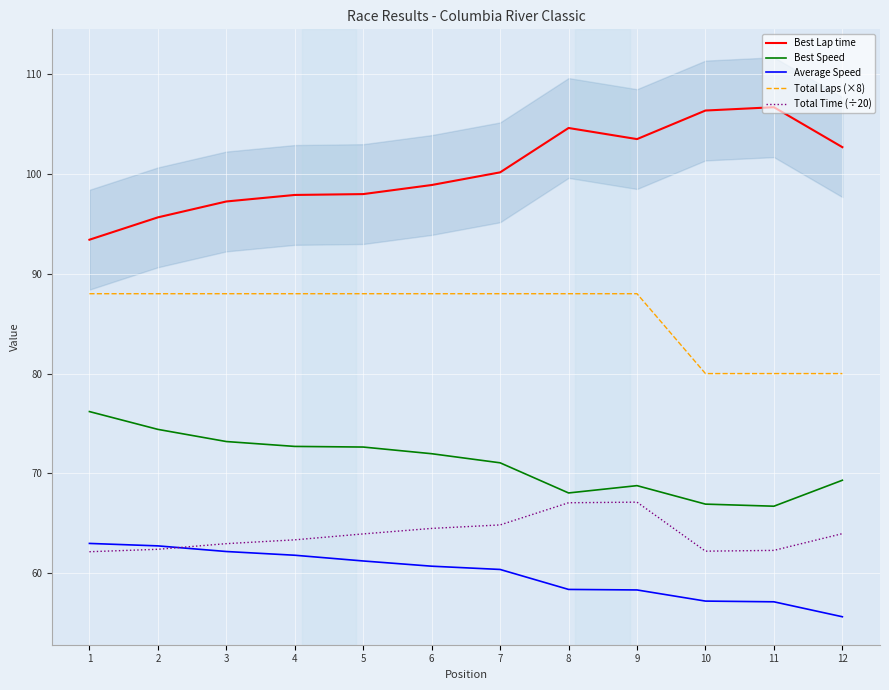

Reading left to right, what are all the values shown in this chart?

Best Lap time: 1=93.4	2=95.7	3=97.2	4=97.9	5=98.0	6=98.9	7=100.2	8=104.6	9=103.5	10=106.4	11=106.7	12=102.7
Best Speed: 1=76.2	2=74.4	3=73.2	4=72.7	5=72.6	6=72.0	7=71.1	8=68.0	9=68.8	10=66.9	11=66.7	12=69.3
Average Speed: 1=63.0	2=62.7	3=62.2	4=61.8	5=61.2	6=60.7	7=60.4	8=58.4	9=58.3	10=57.2	11=57.1	12=55.6
Total Laps (×8): 1=88.0	2=88.0	3=88.0	4=88.0	5=88.0	6=88.0	7=88.0	8=88.0	9=88.0	10=80.0	11=80.0	12=80.0
Total Time (÷20): 1=62.2	2=62.4	3=63.0	4=63.3	5=63.9	6=64.5	7=64.8	8=67.1	9=67.1	10=62.2	11=62.3	12=64.0